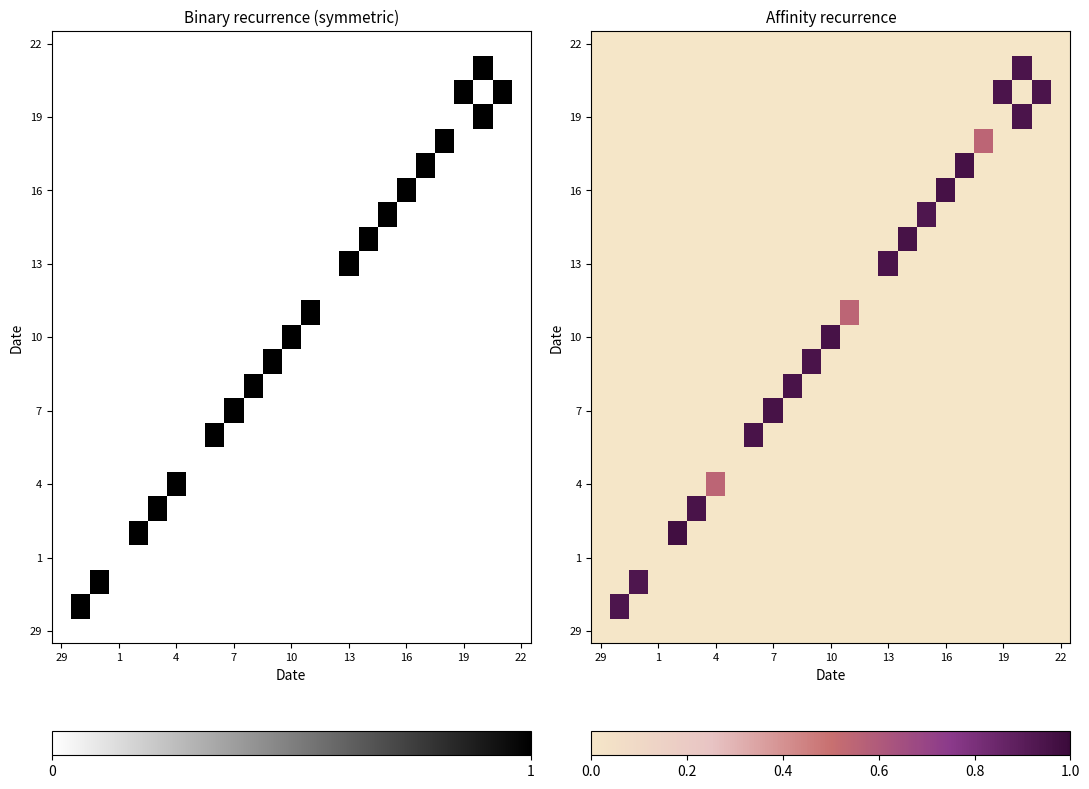

What is the maximum value for 13?

0.9